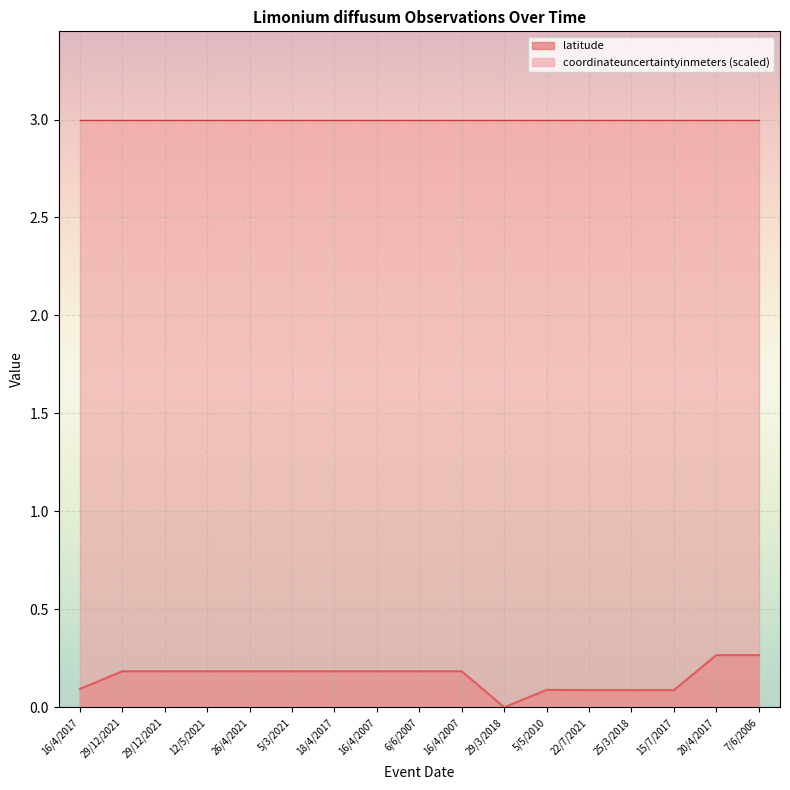

How many lines are shown in the chart?

2